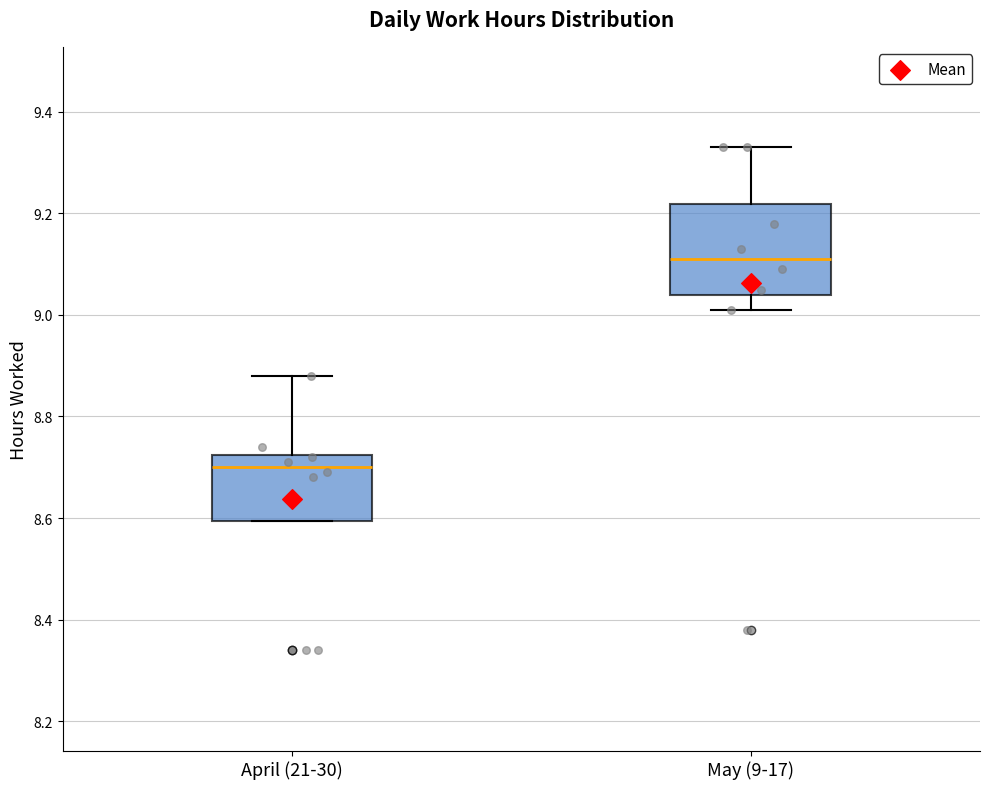

Reading left to right, read every box against the y-axis: the position of its median line, the range the box covers, and the ends of its whiskers. The values are not printed on the chart, so give them approximately, as read against the axis.

April (21-30): median 8.70, box 8.60 to 8.72, whiskers 8.60 to 8.88
May (9-17): median 9.12, box 9.04 to 9.22, whiskers 9.02 to 9.34